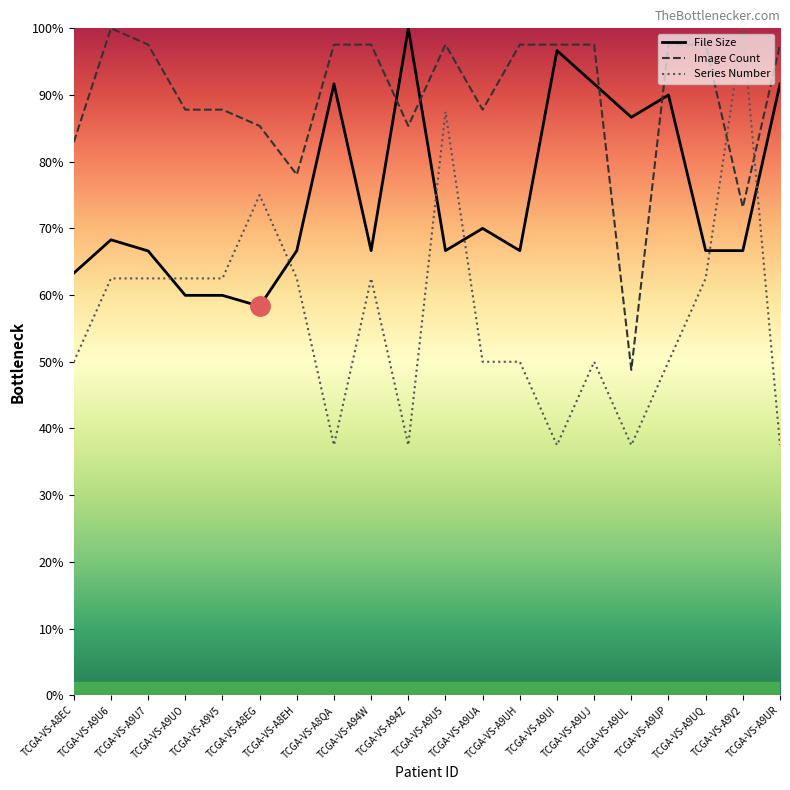

Is it true that Series Number equals 87.5 at TCGA-VS-A9U5?

True